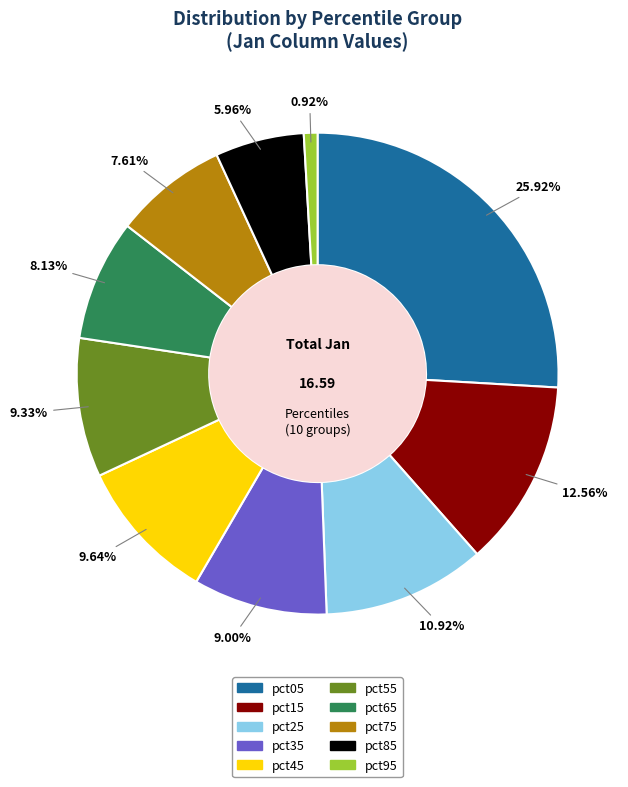

The pct65 slice represents 1% of the pie. True or false?

False